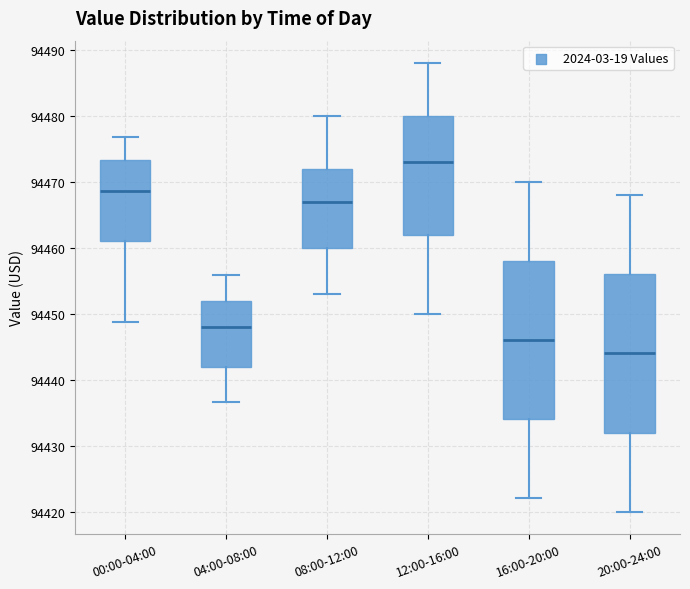

Reading left to right, read every box against the y-axis: the position of its median line, the range the box covers, and the ends of its whiskers. The values are not printed on the chart, so give them approximately, as read against the axis.

00:00-04:00: median 94469, box 94461 to 94473, whiskers 94449 to 94477
04:00-08:00: median 94448, box 94442 to 94452, whiskers 94437 to 94456
08:00-12:00: median 94467, box 94460 to 94472, whiskers 94453 to 94480
12:00-16:00: median 94473, box 94462 to 94480, whiskers 94450 to 94488
16:00-20:00: median 94446, box 94434 to 94458, whiskers 94422 to 94470
20:00-24:00: median 94444, box 94432 to 94456, whiskers 94420 to 94468